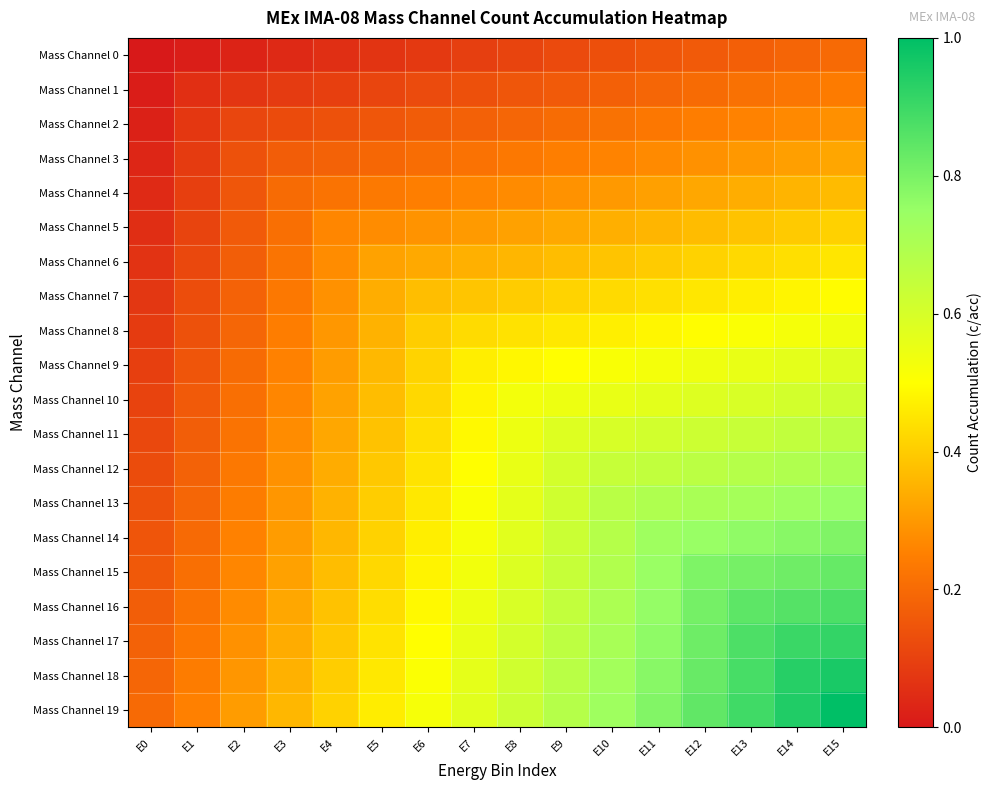

Reading left to right, what are all the values shown in this chart?

Mass Channel 0: E0=0.0	E1=0.0	E2=0.0	E3=0.0	E4=0.1	E5=0.1	E6=0.1	E7=0.1	E8=0.1	E9=0.1	E10=0.1	E11=0.1	E12=0.2	E13=0.2	E14=0.2	E15=0.2
Mass Channel 1: E0=0.0	E1=0.1	E2=0.1	E3=0.1	E4=0.1	E5=0.1	E6=0.1	E7=0.1	E8=0.1	E9=0.2	E10=0.2	E11=0.2	E12=0.2	E13=0.2	E14=0.2	E15=0.2
Mass Channel 2: E0=0.0	E1=0.1	E2=0.1	E3=0.1	E4=0.1	E5=0.2	E6=0.2	E7=0.2	E8=0.2	E9=0.2	E10=0.2	E11=0.2	E12=0.2	E13=0.3	E14=0.3	E15=0.3
Mass Channel 3: E0=0.0	E1=0.1	E2=0.1	E3=0.2	E4=0.2	E5=0.2	E6=0.2	E7=0.2	E8=0.2	E9=0.2	E10=0.3	E11=0.3	E12=0.3	E13=0.3	E14=0.3	E15=0.3
Mass Channel 4: E0=0.0	E1=0.1	E2=0.1	E3=0.2	E4=0.2	E5=0.2	E6=0.2	E7=0.3	E8=0.3	E9=0.3	E10=0.3	E11=0.3	E12=0.3	E13=0.3	E14=0.4	E15=0.4
Mass Channel 5: E0=0.1	E1=0.1	E2=0.2	E3=0.2	E4=0.3	E5=0.3	E6=0.3	E7=0.3	E8=0.3	E9=0.3	E10=0.3	E11=0.4	E12=0.4	E13=0.4	E14=0.4	E15=0.4
Mass Channel 6: E0=0.1	E1=0.1	E2=0.2	E3=0.2	E4=0.3	E5=0.3	E6=0.3	E7=0.3	E8=0.4	E9=0.4	E10=0.4	E11=0.4	E12=0.4	E13=0.4	E14=0.4	E15=0.5
Mass Channel 7: E0=0.1	E1=0.1	E2=0.2	E3=0.2	E4=0.3	E5=0.3	E6=0.4	E7=0.4	E8=0.4	E9=0.4	E10=0.4	E11=0.4	E12=0.5	E13=0.5	E14=0.5	E15=0.5
Mass Channel 8: E0=0.1	E1=0.1	E2=0.2	E3=0.2	E4=0.3	E5=0.4	E6=0.4	E7=0.4	E8=0.4	E9=0.5	E10=0.5	E11=0.5	E12=0.5	E13=0.5	E14=0.5	E15=0.5
Mass Channel 9: E0=0.1	E1=0.1	E2=0.2	E3=0.3	E4=0.3	E5=0.4	E6=0.4	E7=0.5	E8=0.5	E9=0.5	E10=0.5	E11=0.5	E12=0.5	E13=0.6	E14=0.6	E15=0.6
Mass Channel 10: E0=0.1	E1=0.2	E2=0.2	E3=0.3	E4=0.3	E5=0.4	E6=0.4	E7=0.5	E8=0.5	E9=0.5	E10=0.6	E11=0.6	E12=0.6	E13=0.6	E14=0.6	E15=0.6
Mass Channel 11: E0=0.1	E1=0.2	E2=0.2	E3=0.3	E4=0.3	E5=0.4	E6=0.4	E7=0.5	E8=0.5	E9=0.6	E10=0.6	E11=0.6	E12=0.6	E13=0.6	E14=0.6	E15=0.7
Mass Channel 12: E0=0.1	E1=0.2	E2=0.2	E3=0.3	E4=0.3	E5=0.4	E6=0.4	E7=0.5	E8=0.6	E9=0.6	E10=0.6	E11=0.7	E12=0.7	E13=0.7	E14=0.7	E15=0.7
Mass Channel 13: E0=0.1	E1=0.2	E2=0.2	E3=0.3	E4=0.4	E5=0.4	E6=0.5	E7=0.5	E8=0.6	E9=0.6	E10=0.7	E11=0.7	E12=0.7	E13=0.7	E14=0.7	E15=0.7
Mass Channel 14: E0=0.1	E1=0.2	E2=0.3	E3=0.3	E4=0.4	E5=0.4	E6=0.5	E7=0.5	E8=0.6	E9=0.6	E10=0.7	E11=0.7	E12=0.7	E13=0.8	E14=0.8	E15=0.8
Mass Channel 15: E0=0.2	E1=0.2	E2=0.3	E3=0.3	E4=0.4	E5=0.4	E6=0.5	E7=0.5	E8=0.6	E9=0.6	E10=0.7	E11=0.7	E12=0.8	E13=0.8	E14=0.8	E15=0.8
Mass Channel 16: E0=0.2	E1=0.2	E2=0.3	E3=0.3	E4=0.4	E5=0.4	E6=0.5	E7=0.5	E8=0.6	E9=0.6	E10=0.7	E11=0.8	E12=0.8	E13=0.8	E14=0.9	E15=0.9
Mass Channel 17: E0=0.2	E1=0.2	E2=0.3	E3=0.3	E4=0.4	E5=0.4	E6=0.5	E7=0.6	E8=0.6	E9=0.7	E10=0.7	E11=0.8	E12=0.8	E13=0.9	E14=0.9	E15=0.9
Mass Channel 18: E0=0.2	E1=0.2	E2=0.3	E3=0.3	E4=0.4	E5=0.5	E6=0.5	E7=0.6	E8=0.6	E9=0.7	E10=0.7	E11=0.8	E12=0.8	E13=0.9	E14=0.9	E15=1.0
Mass Channel 19: E0=0.2	E1=0.3	E2=0.3	E3=0.4	E4=0.4	E5=0.5	E6=0.5	E7=0.6	E8=0.6	E9=0.7	E10=0.7	E11=0.8	E12=0.8	E13=0.9	E14=0.9	E15=1.0